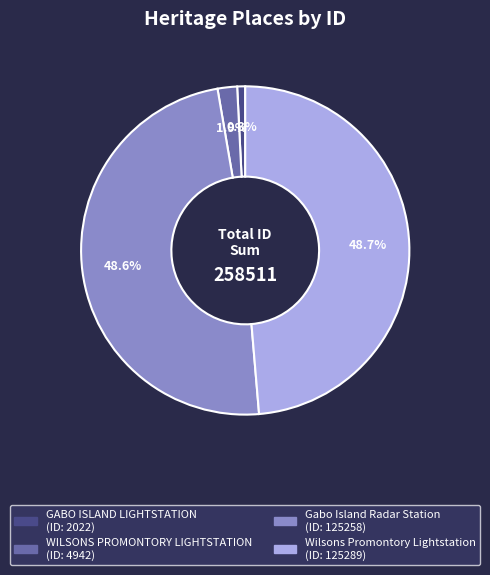

Combined, do WILSONS PROMONTORY LIGHTSTATION and Wilsons Promontory Lightstation account for over 50%?

Yes